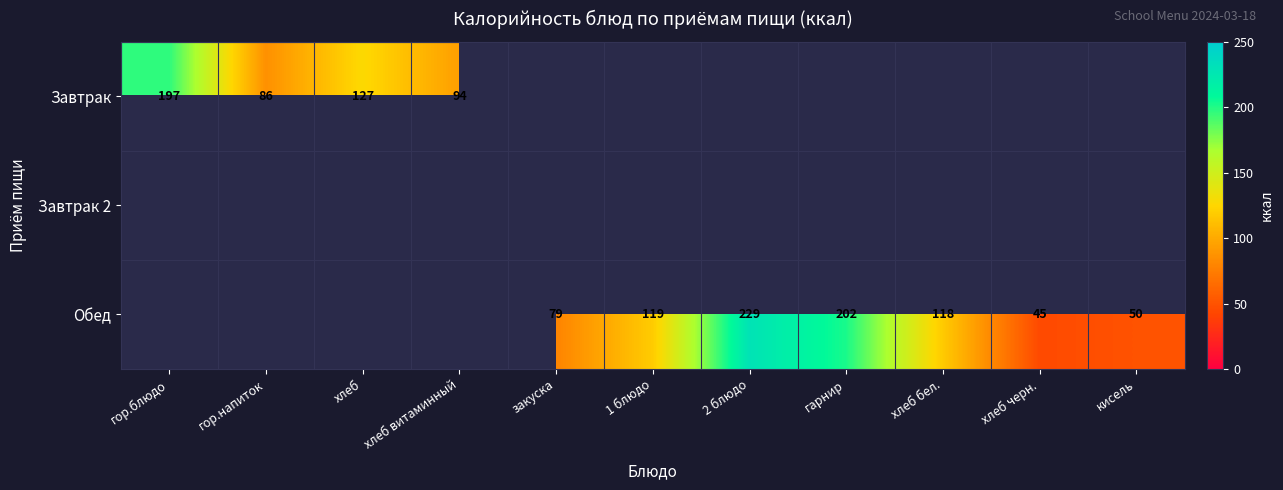

The value of Обед at хлеб бел. is 118. True or false?

True